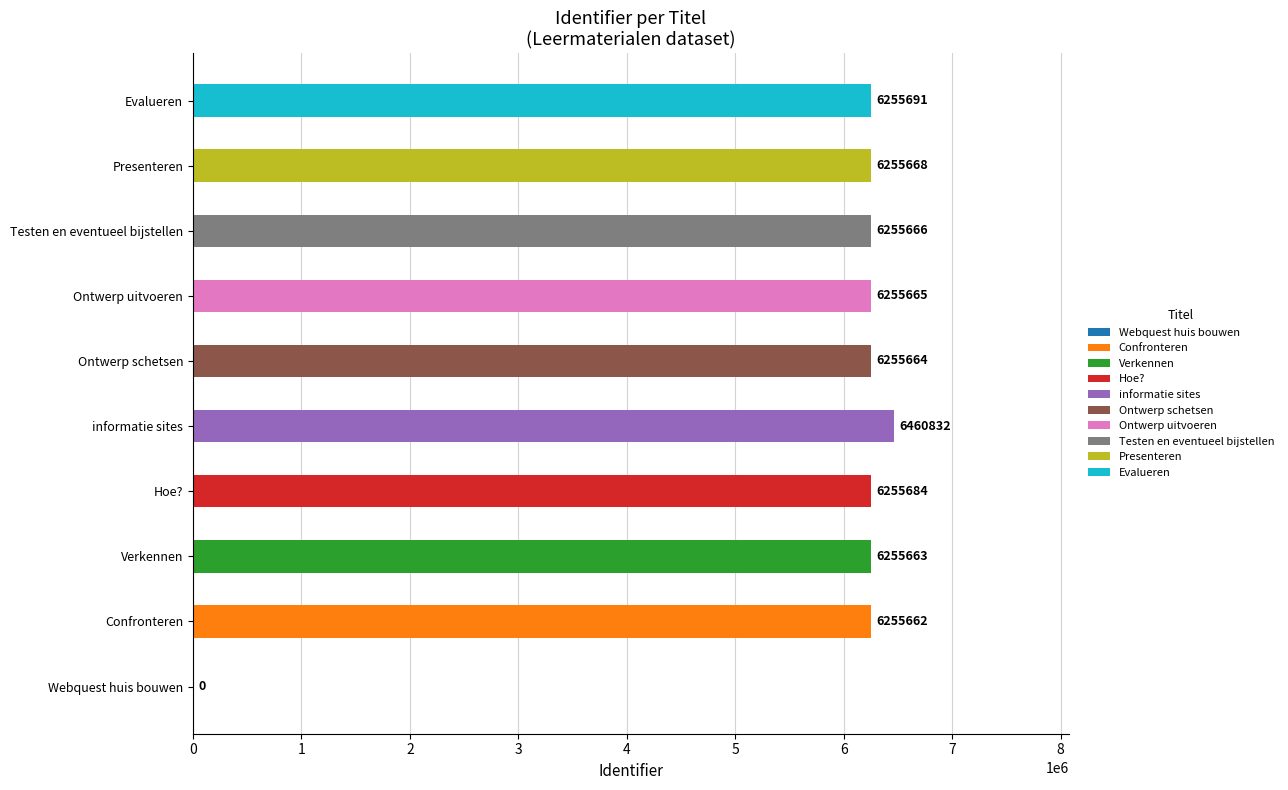

List the labels in order of value, largest first.

informatie sites, Evalueren, Hoe?, Presenteren, Testen en eventueel bijstellen, Ontwerp uitvoeren, Ontwerp schetsen, Verkennen, Confronteren, Webquest huis bouwen